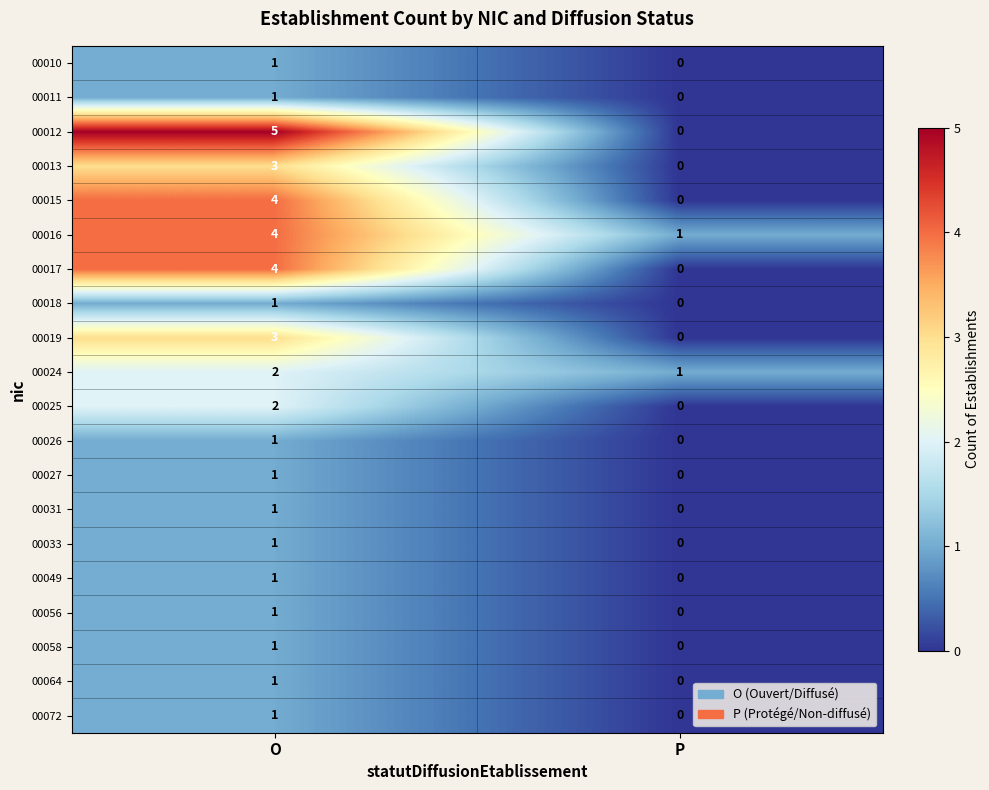

At how many categories does at least one series exceed 2?

1